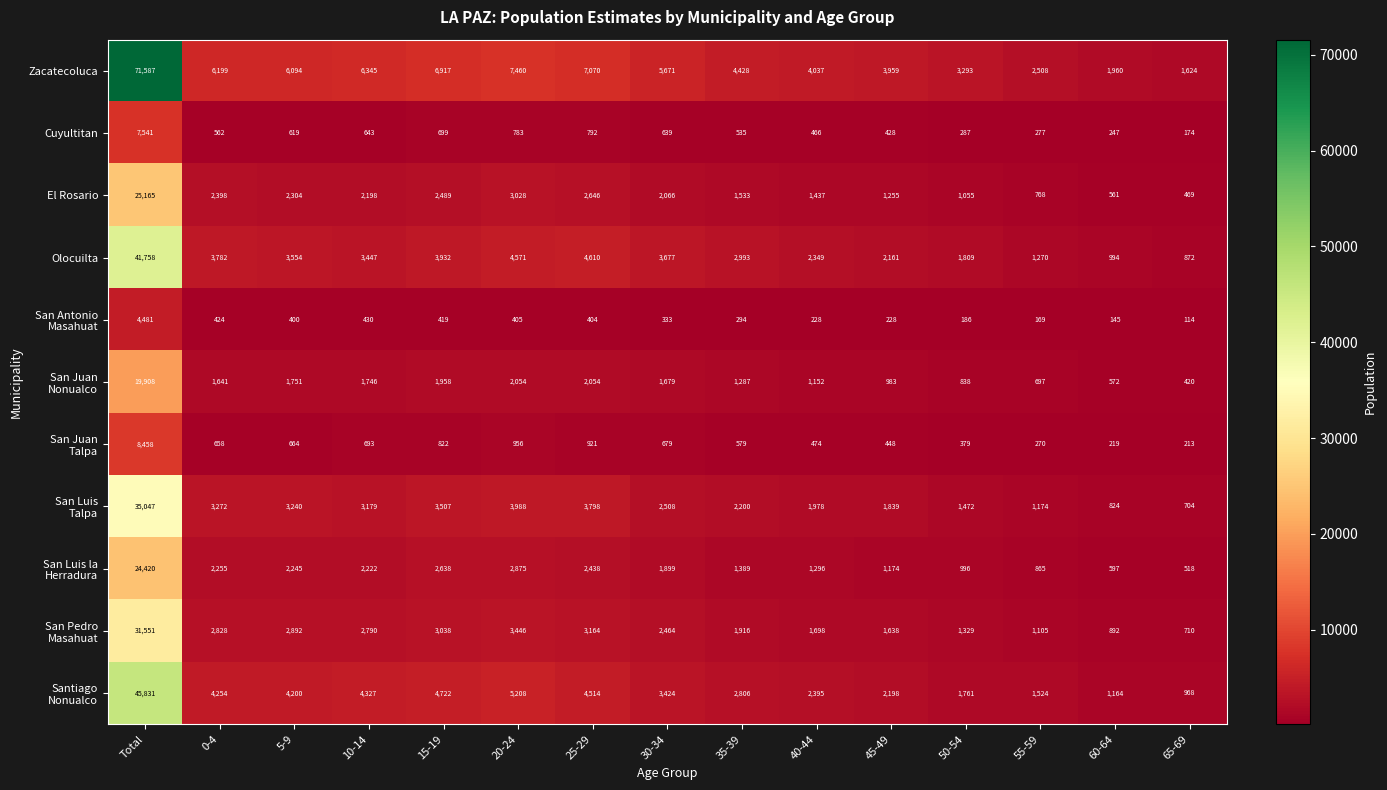

How many distinct data groups are displayed?

11